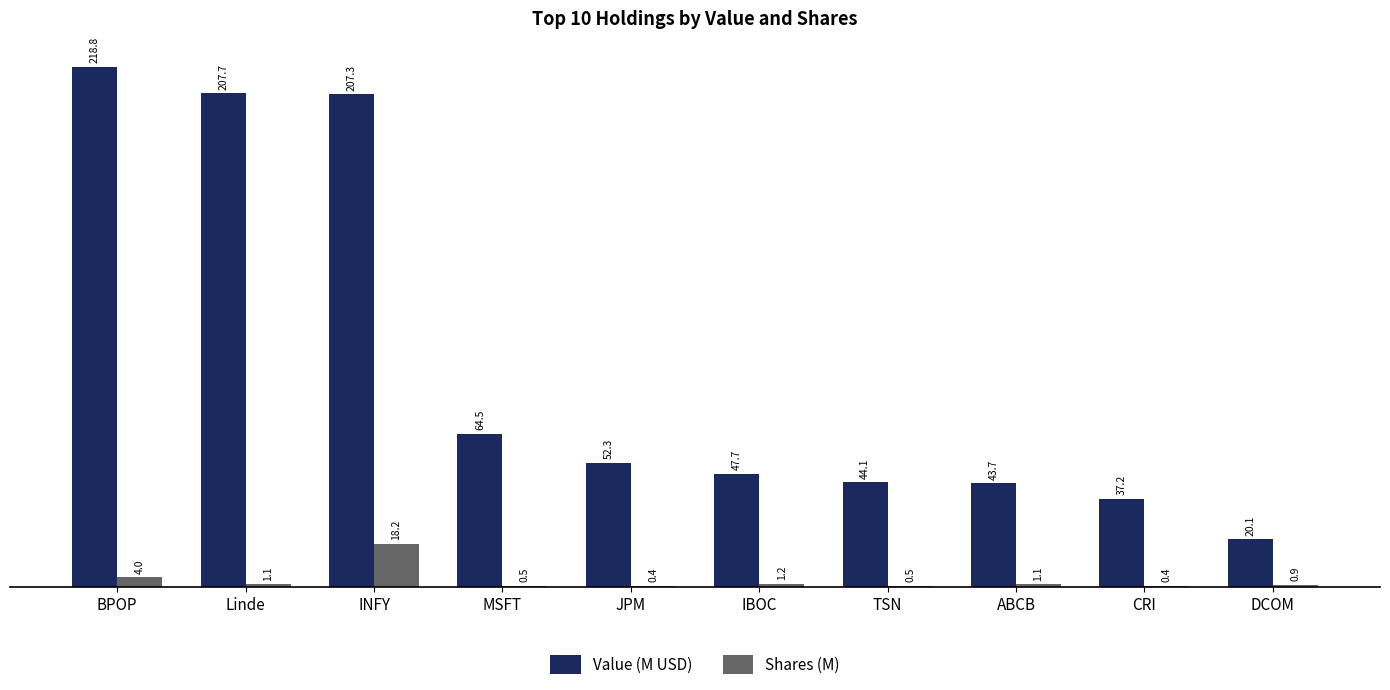

What is the difference between the Value (M USD) values at JPM and MSFT?

12.2